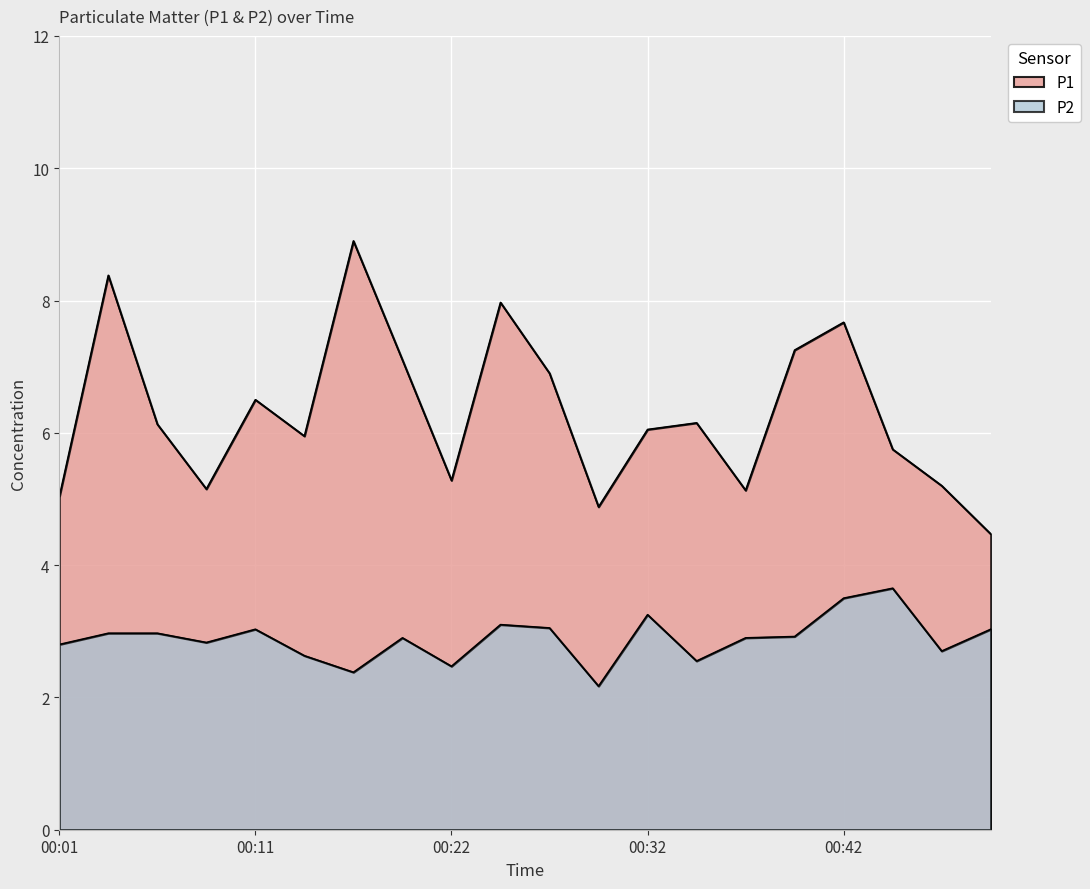

Rank the categories by P2 value from lowest to highest.

00:29, 00:16, 00:22, 00:34, 00:14, 00:47, 00:01, 00:09, 00:19, 00:37, 00:39, 00:04, 00:06, 00:11, 00:50, 00:27, 00:24, 00:32, 00:42, 00:44